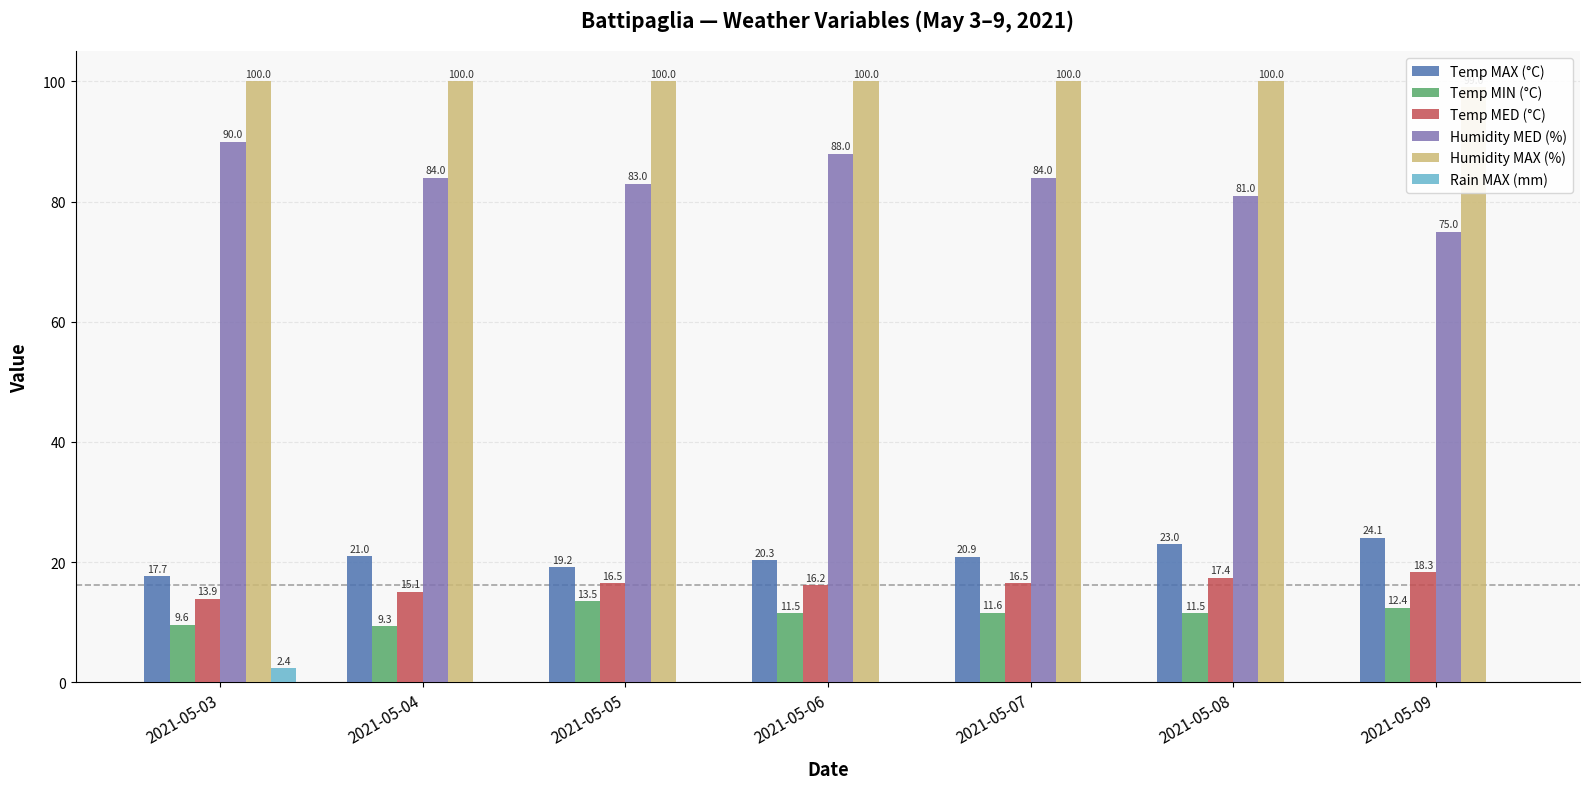

Between 2021-05-07 and 2021-05-04, which is larger?

2021-05-04